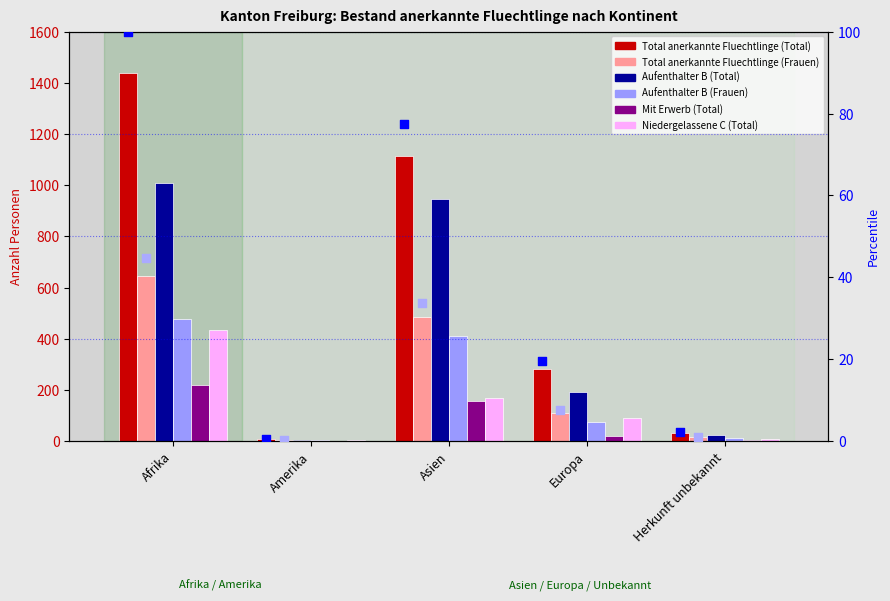

Which series has the largest Y range (max minus min)?

Total anerkannte Fluechtlinge (Total)